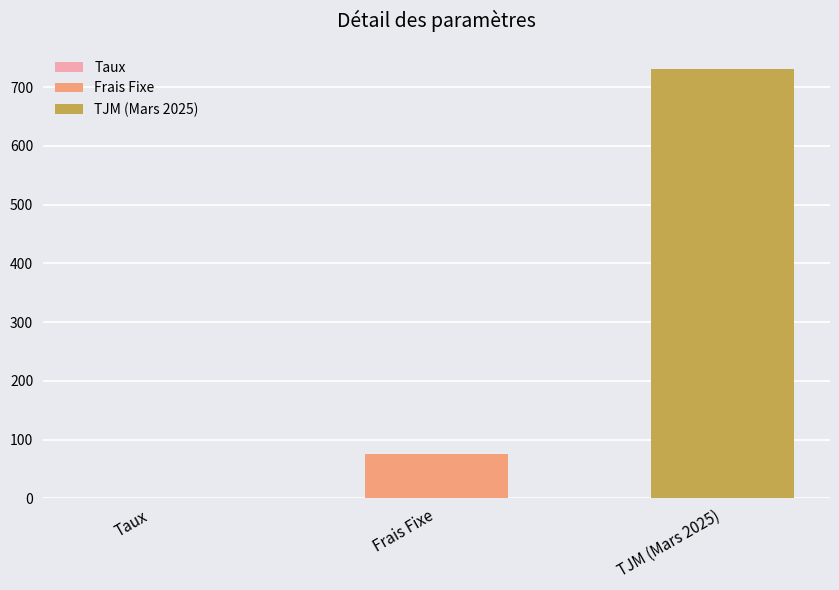

Count the number of values greater than 75.

1